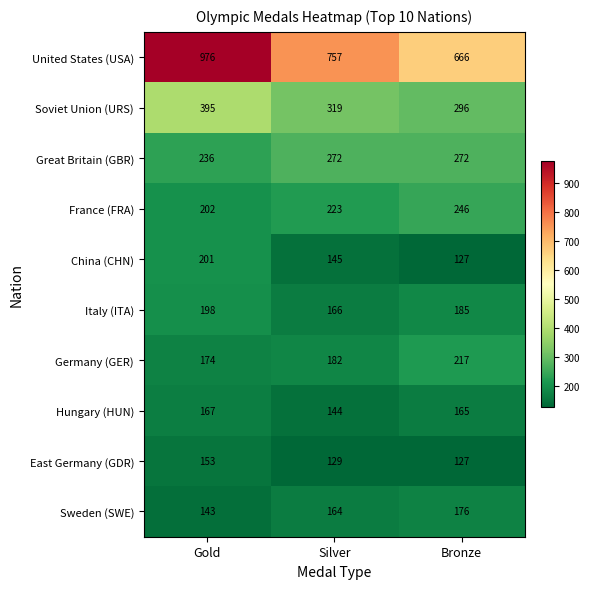

Count the number of categories in the chart.

3